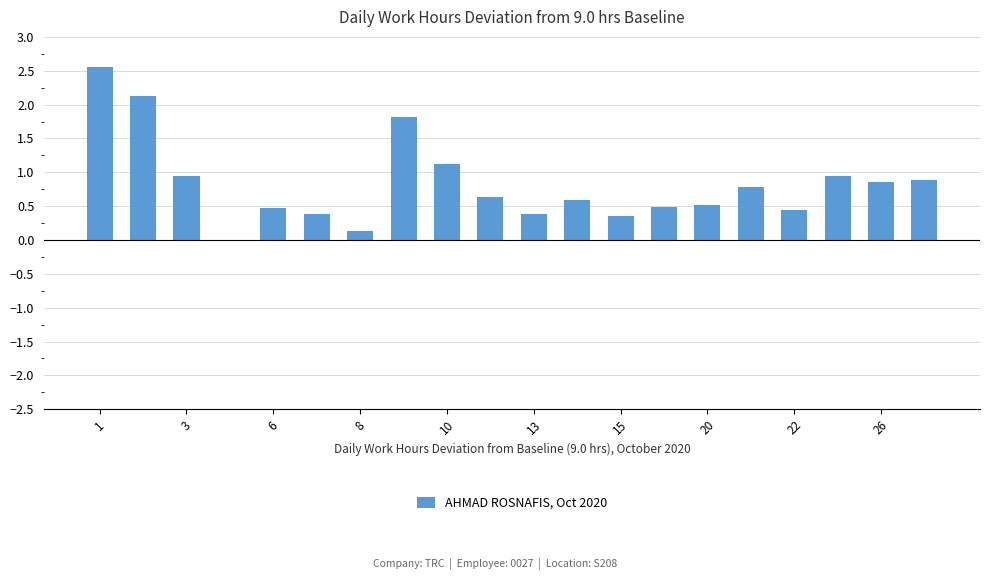

How many bars are there in total?

20